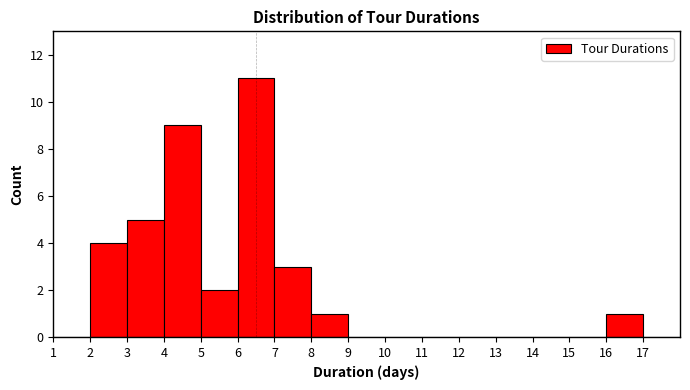

What is the height of the bar covering 3 to 4 on the x-axis? The values are not printed on the chart, so give them approximately, as read against the axis.

5